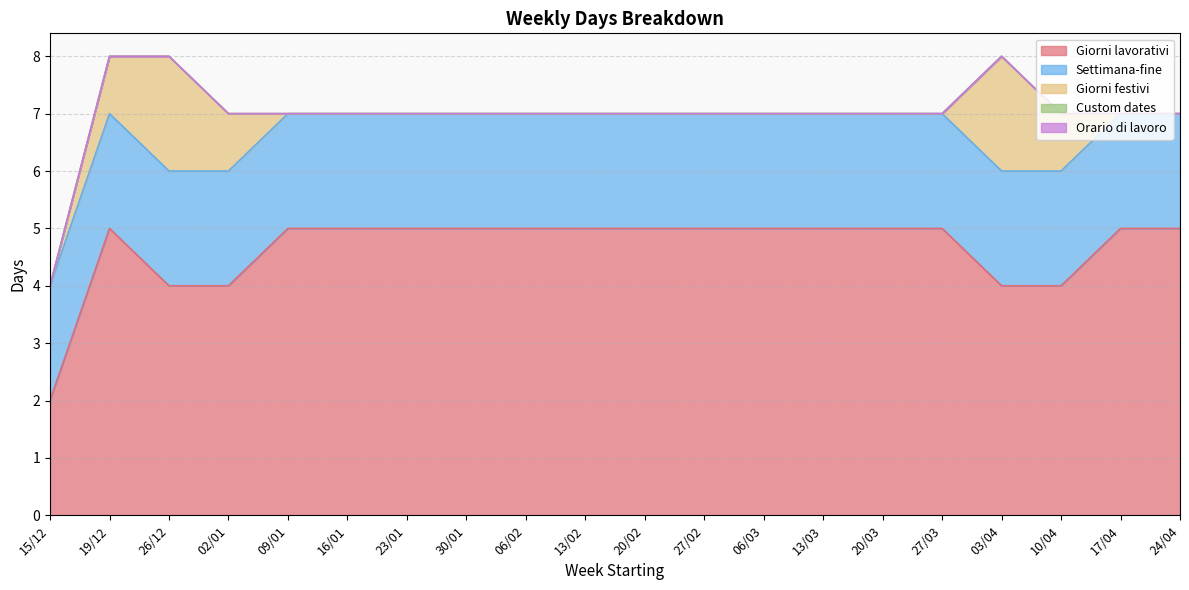

Does the chart display data point markers on the line(s)?

No